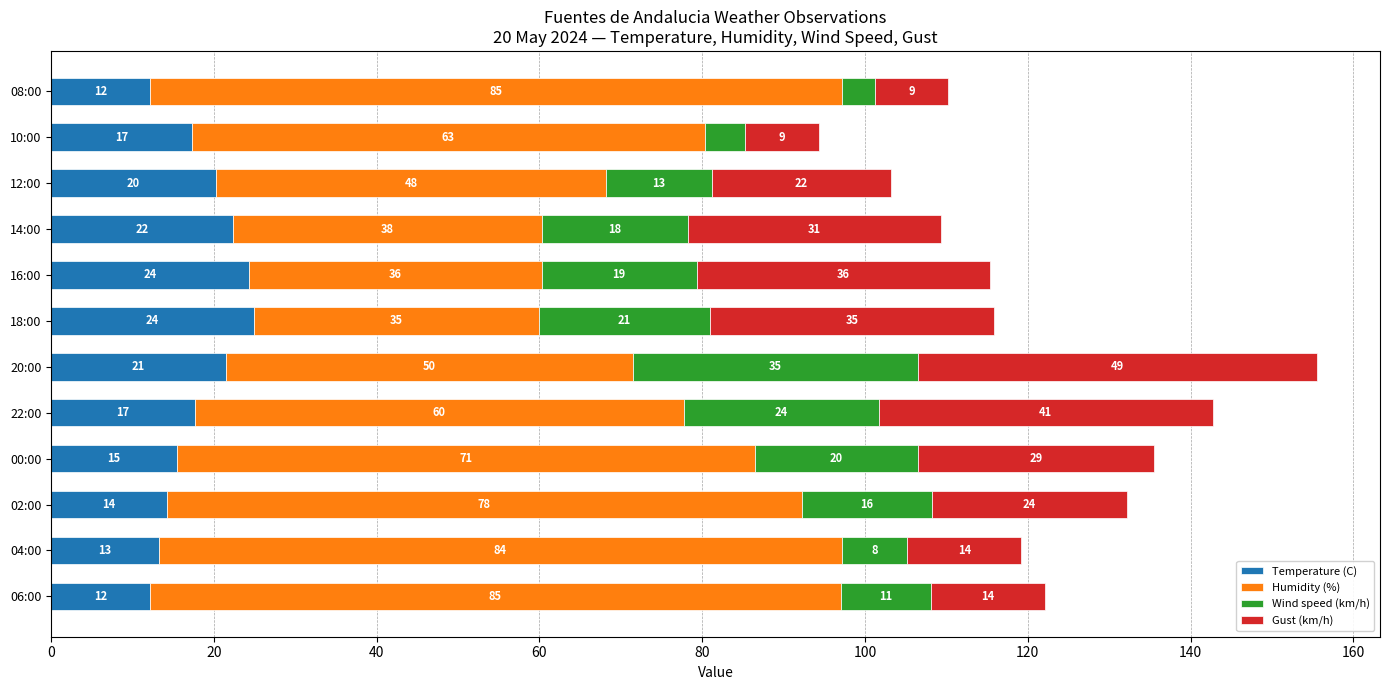

What are all the series names shown in the legend?

Temperature (C), Humidity (%), Wind speed (km/h), Gust (km/h)